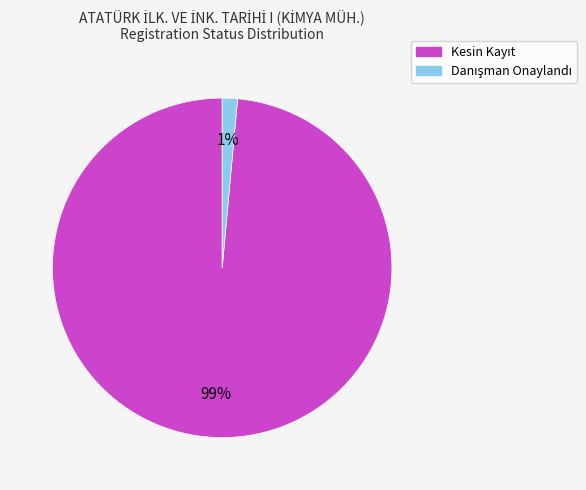

Is there a majority slice in this chart?

Yes